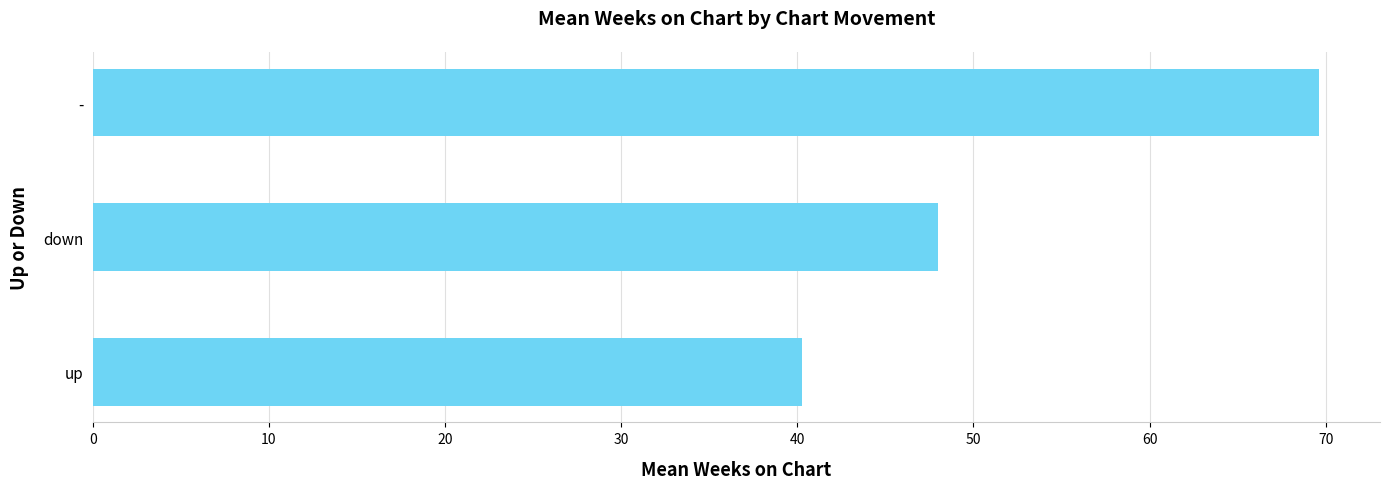

What is the sum of all values?

157.8